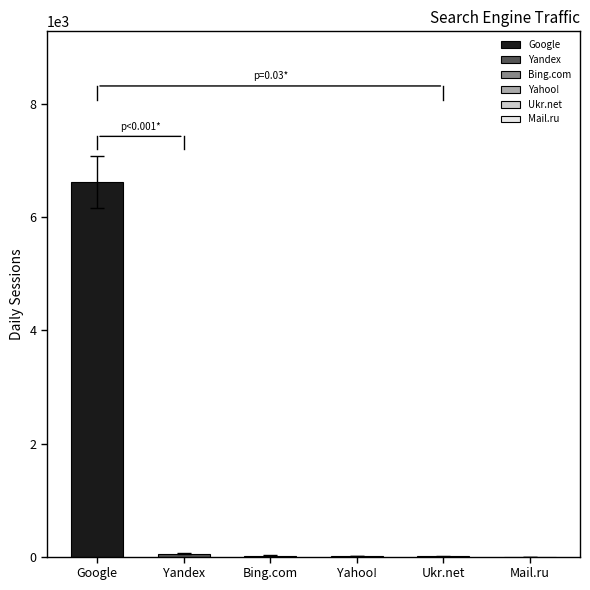

The chart shows a value of 10985.1 at Google. True or false?

False